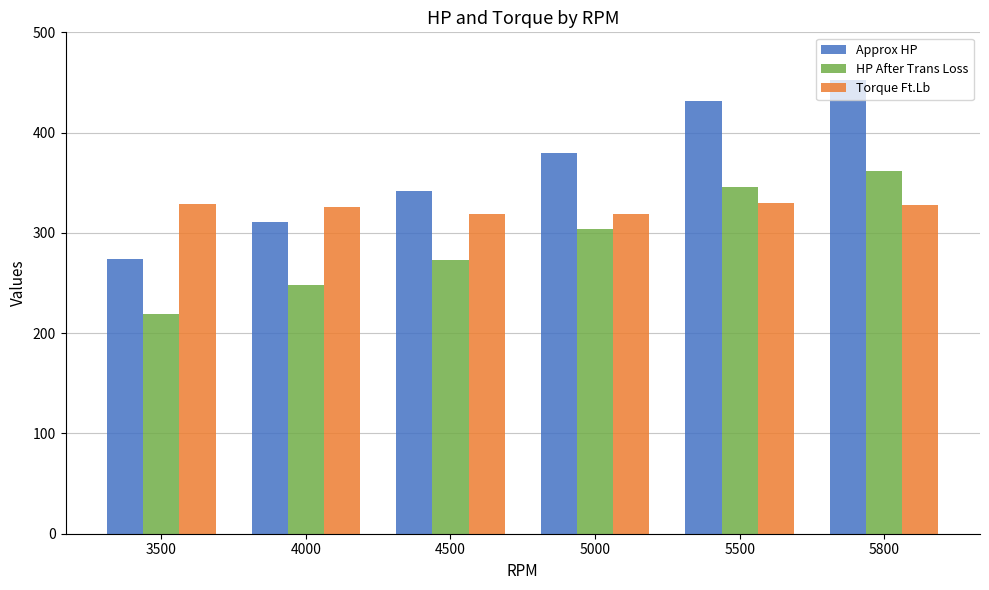

What is the difference between the highest and lowest values at 5500?

101.9